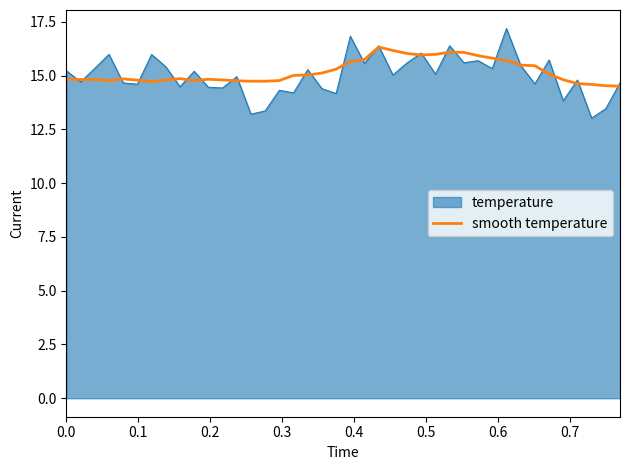

Rank the series by their maximum value, from lowest to highest.

smooth temperature, temperature